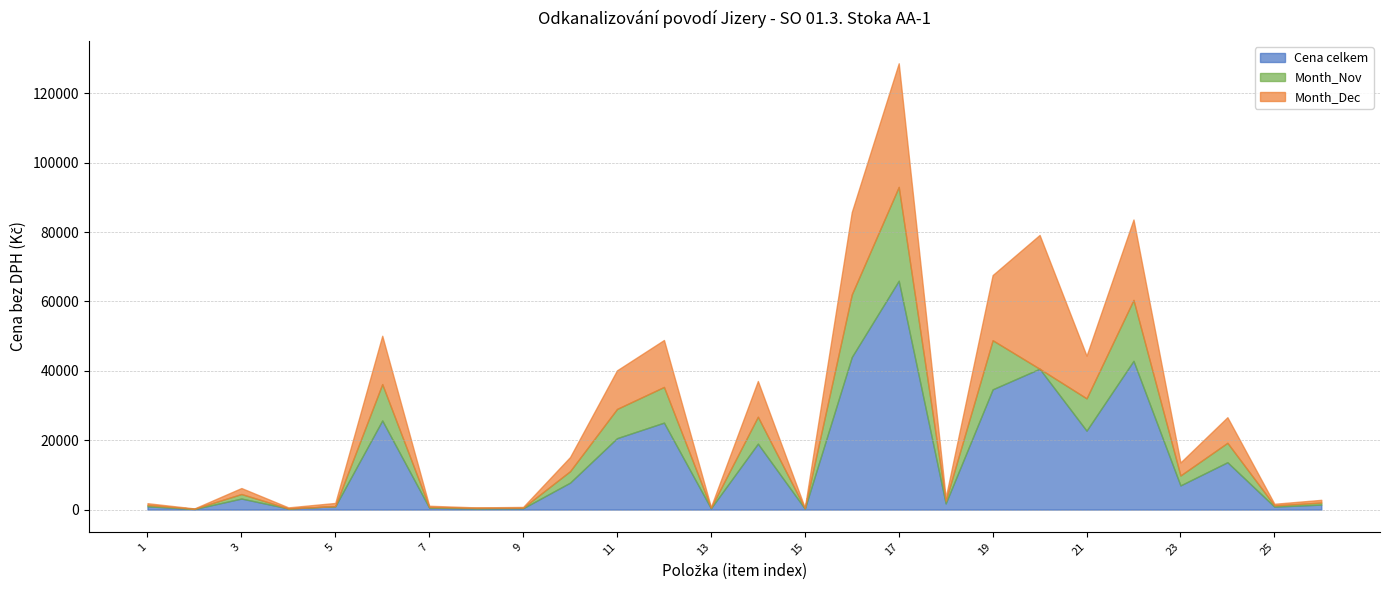

How many data points in Cena celkem are less than 6967?

13